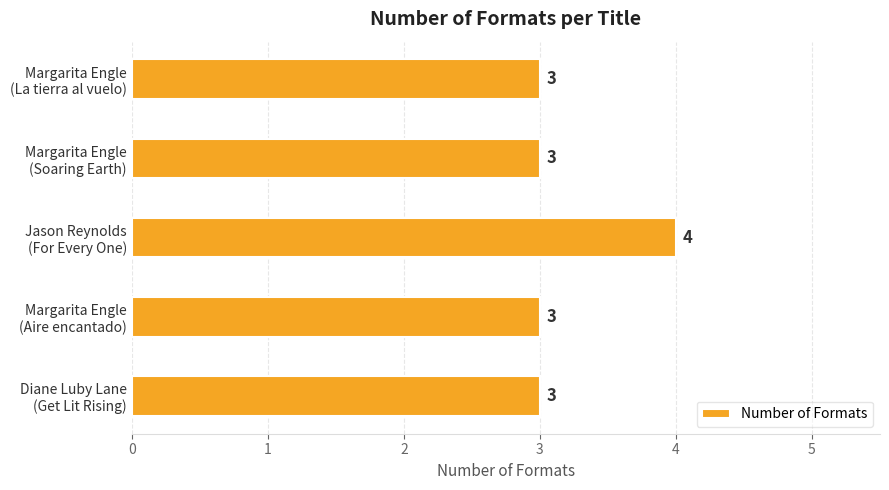

How many values are between 3 and 4?

5